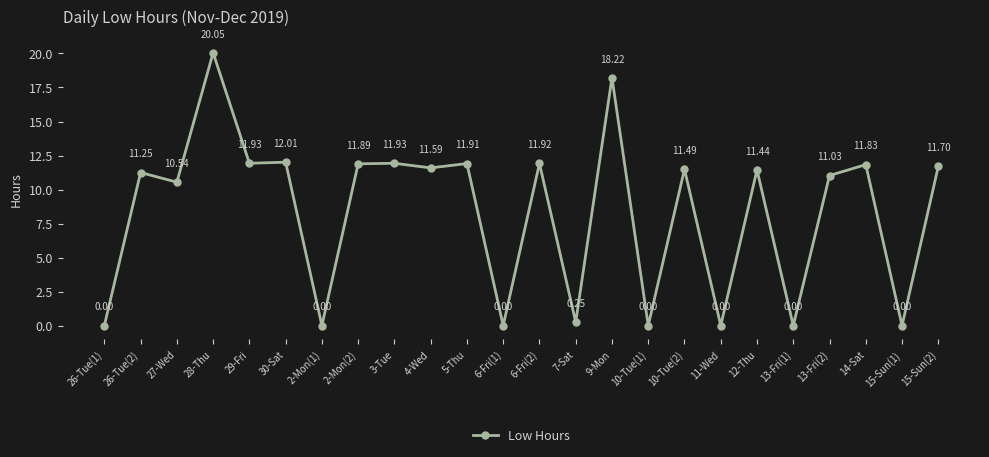

What is the sum of the values at 7-Sat and 27-Wed?

10.8